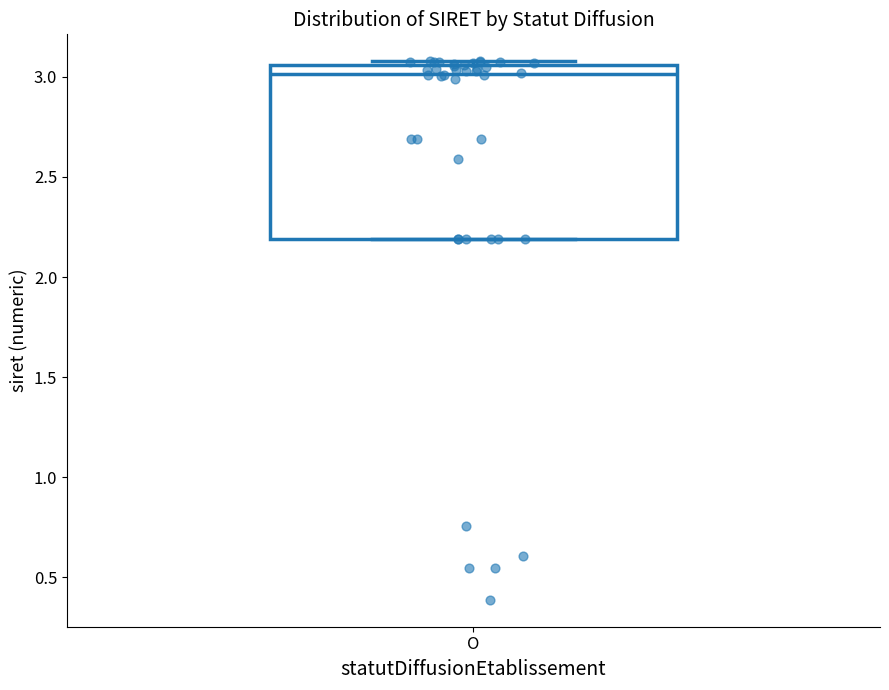

Read this box plot against the y-axis: the position of the median line, the range covered by the box, and the ends of both whiskers. The values are not printed on the chart, so give them approximately, as read against the axis.

median 3.00, box 2.20 to 3.05, whiskers 2.20 to 3.10